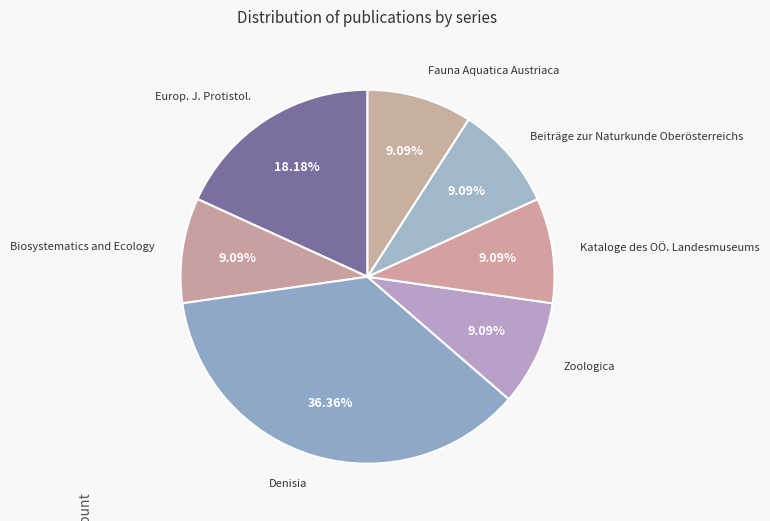

To the nearest percent, what is the difference between the Europ. J. Protistol. and Zoologica slice percentages?

9%